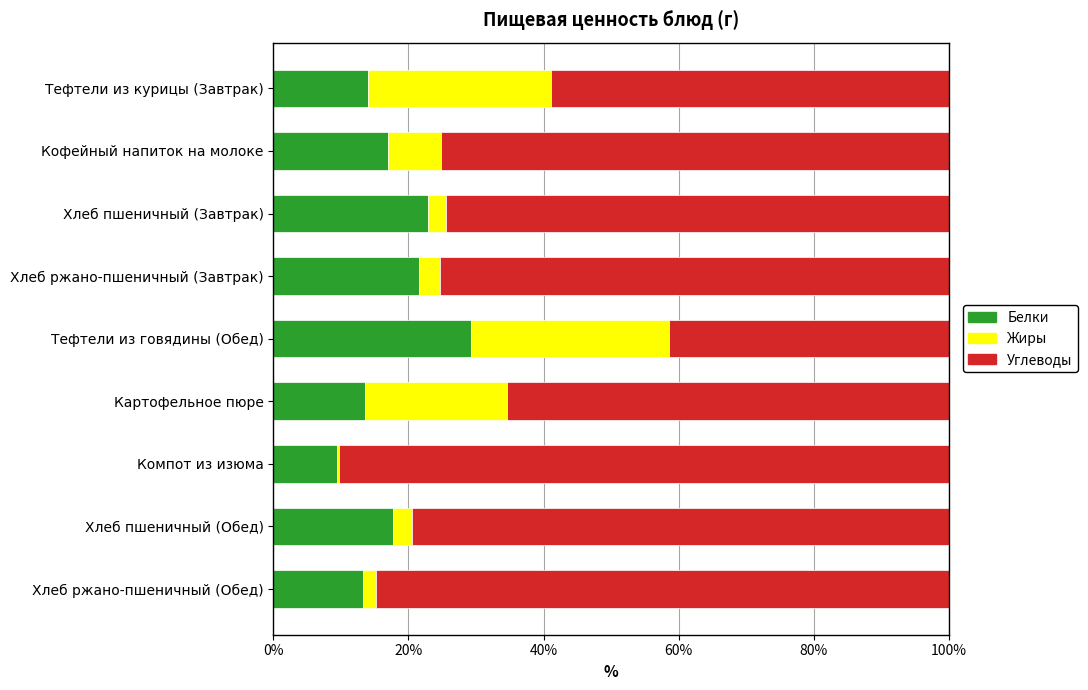

Which category has the highest value in the Белки series?

Тефтели из говядины (Обед)